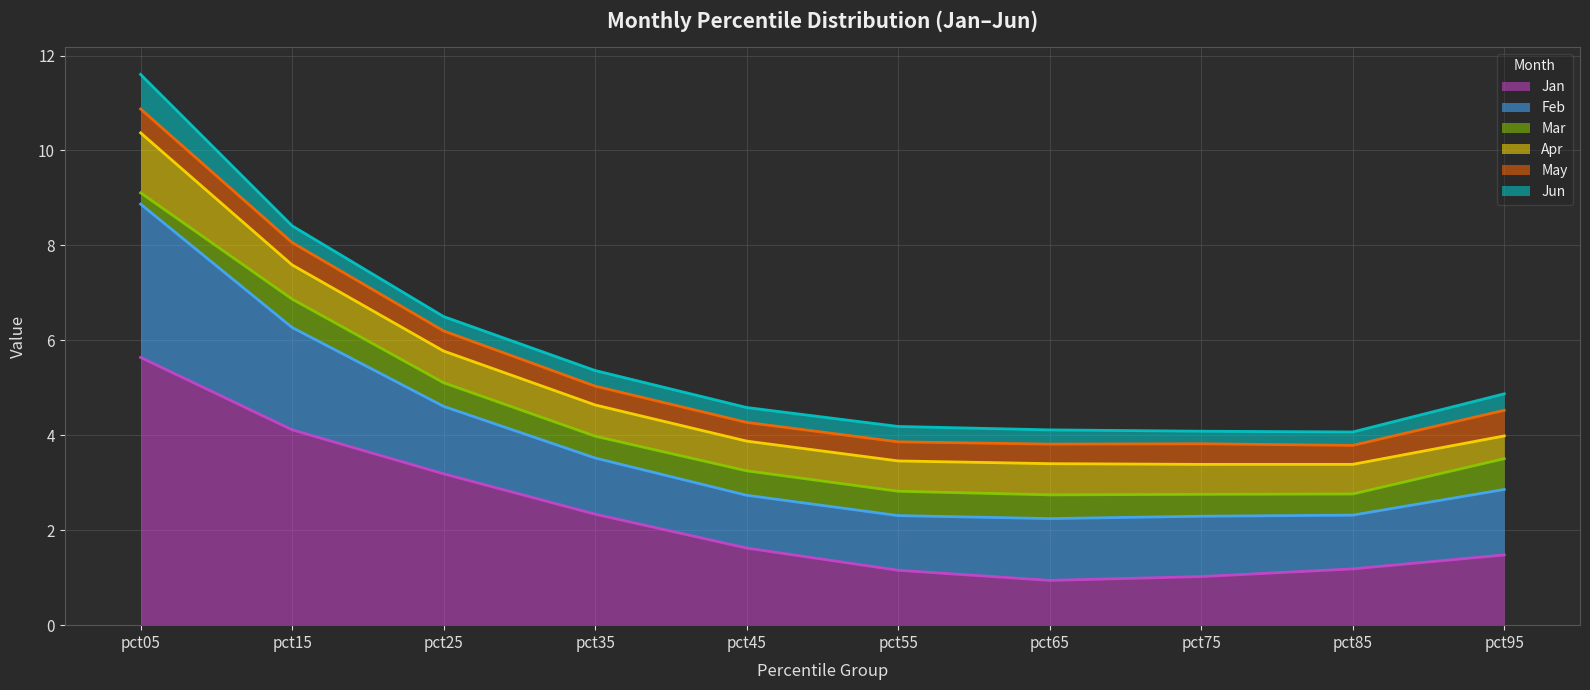

What is the difference between the Mar values at pct15 and pct55?

0.1